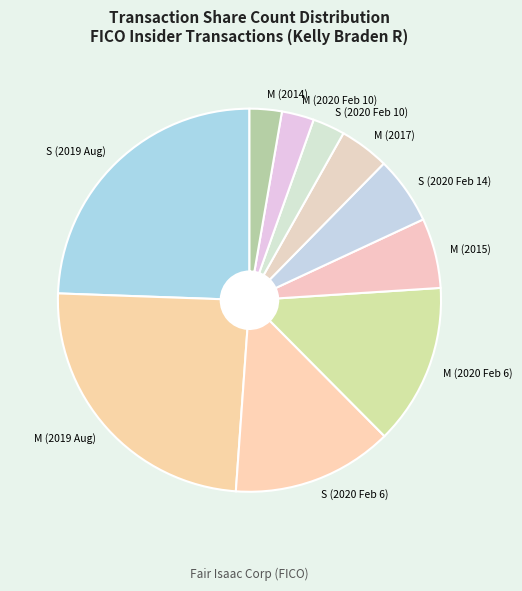

Between S (2020 Feb 10) and M (2015), which is larger?

M (2015)